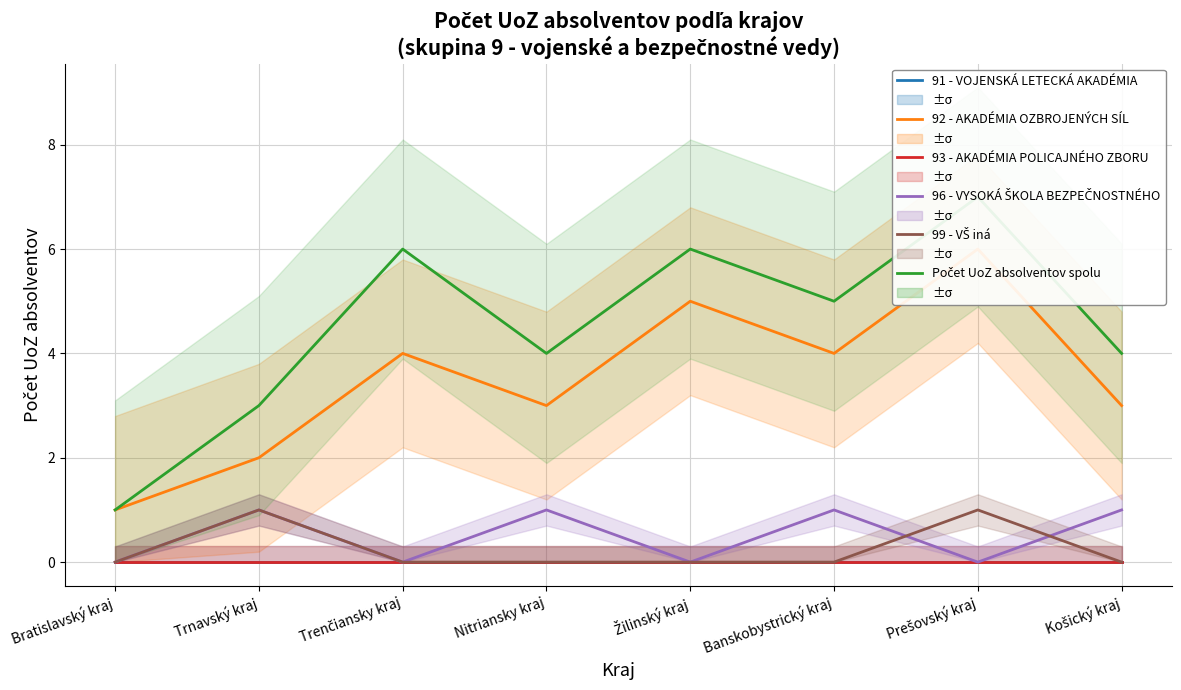

What is the sum of the 96 - VYSOKÁ ŠKOLA BEZPEČNOSTNÉHO values at Trnavský kraj and Nitriansky kraj?

2